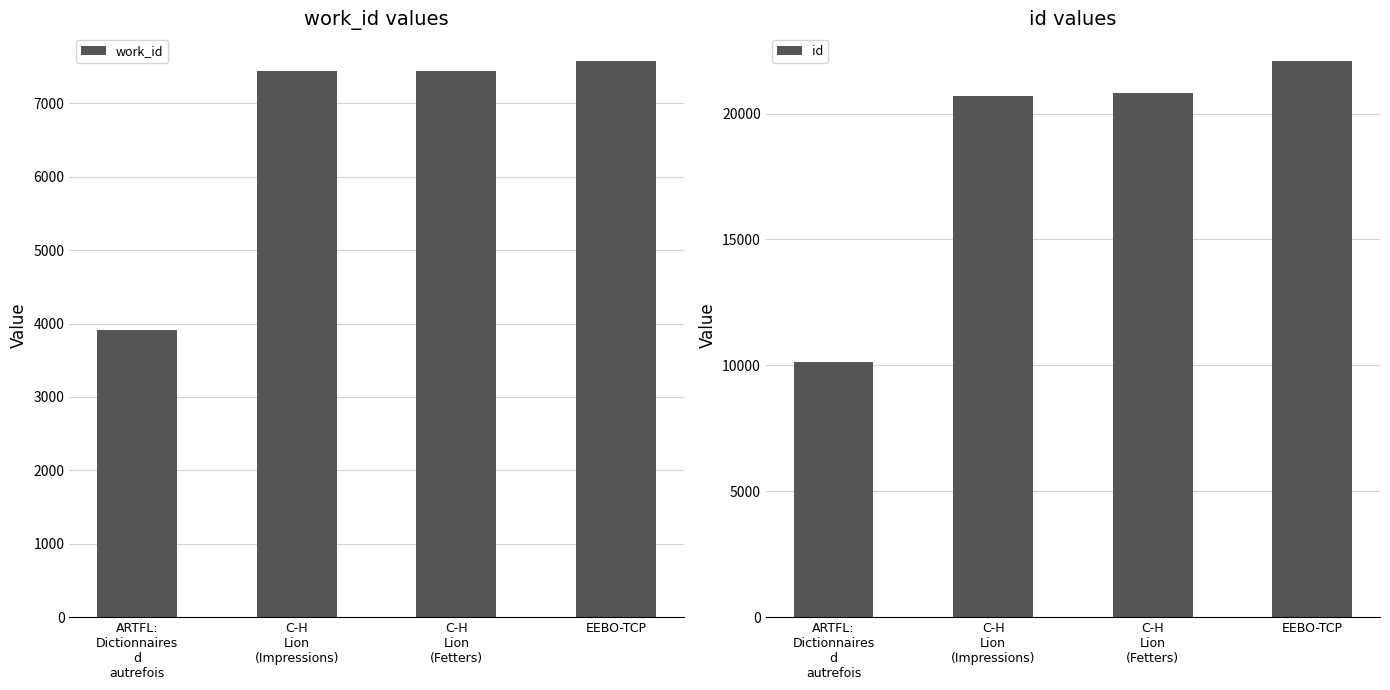

What is the minimum value shown in the chart?

3914